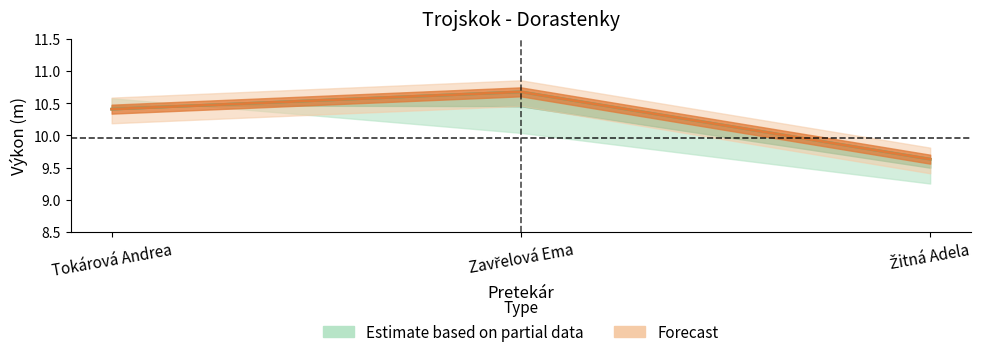

Between Tokárová Andrea and Zavřelová Ema, which is larger?

Zavřelová Ema